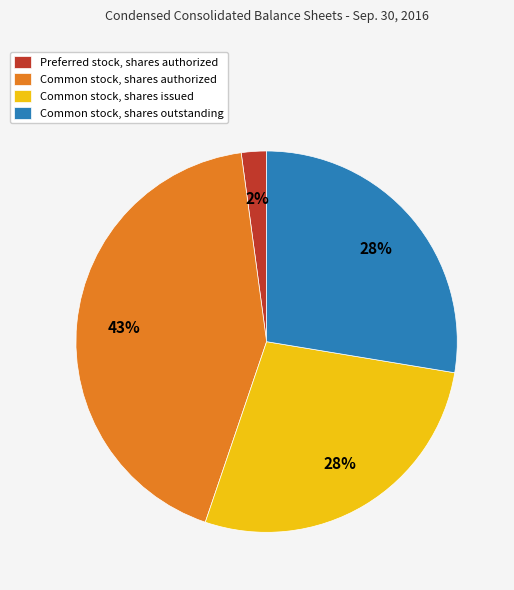

Is there any slice that represents more than half of the pie?

No